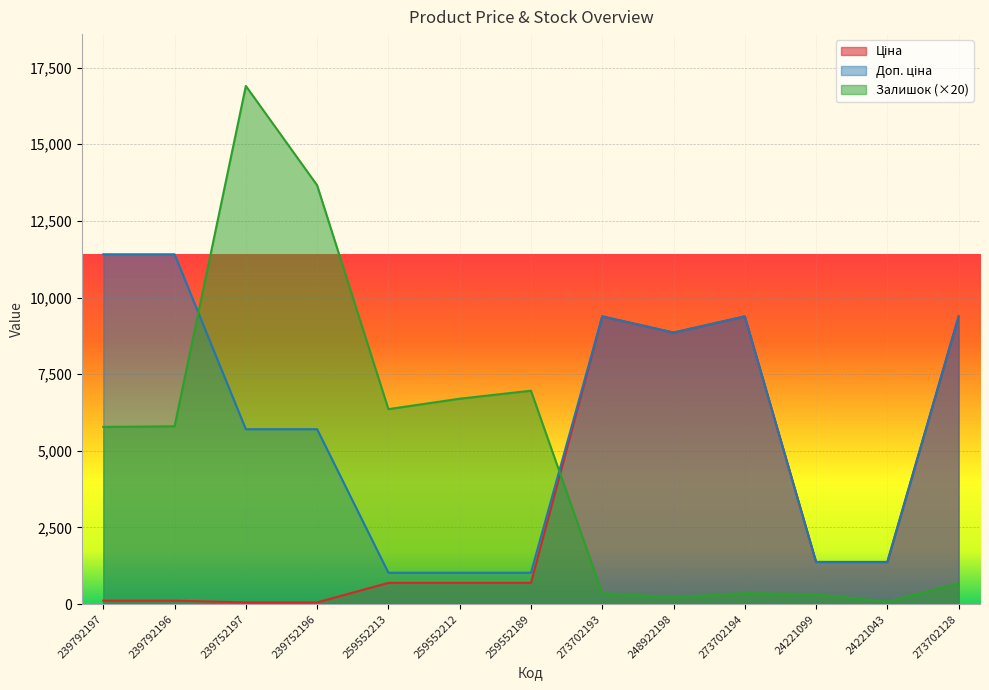

At which category does Ціна reach its first local peak?

273702193